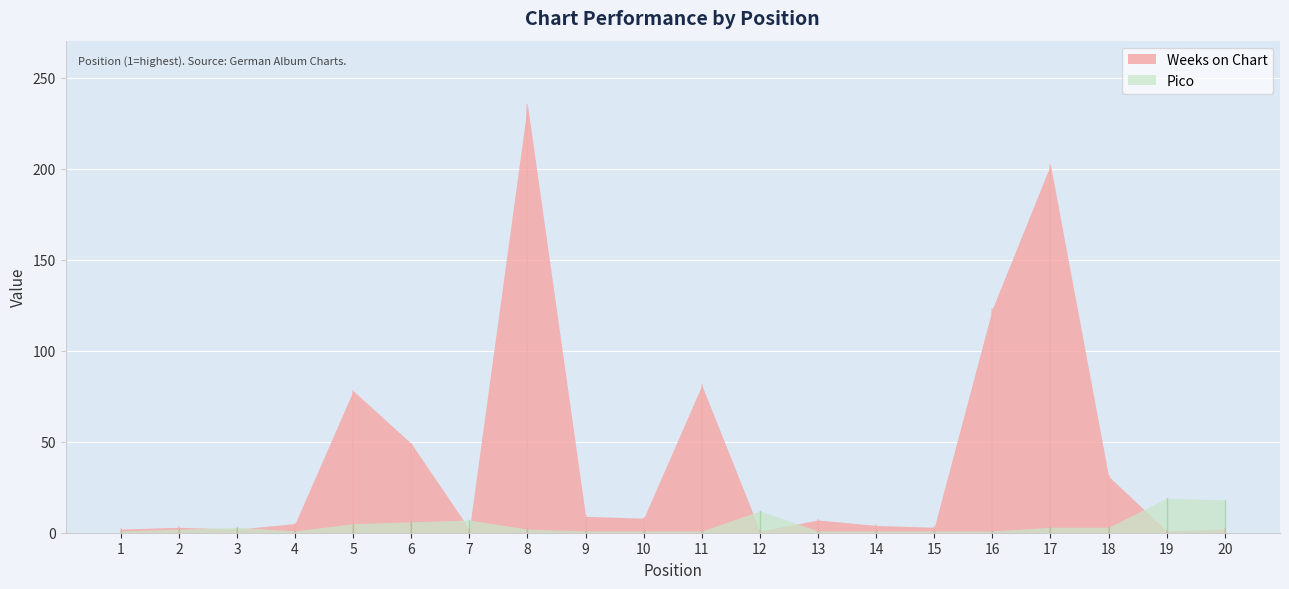

Rank the series by their maximum value, from lowest to highest.

Pico, Weeks on Chart